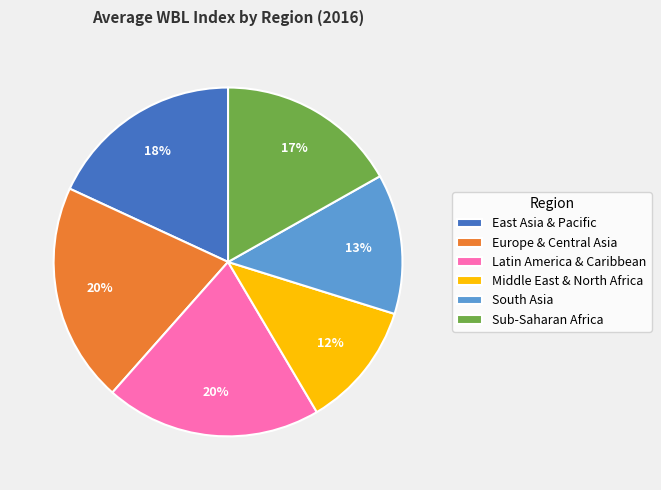

Is it true that Middle East & North Africa is 20% of the pie?

False